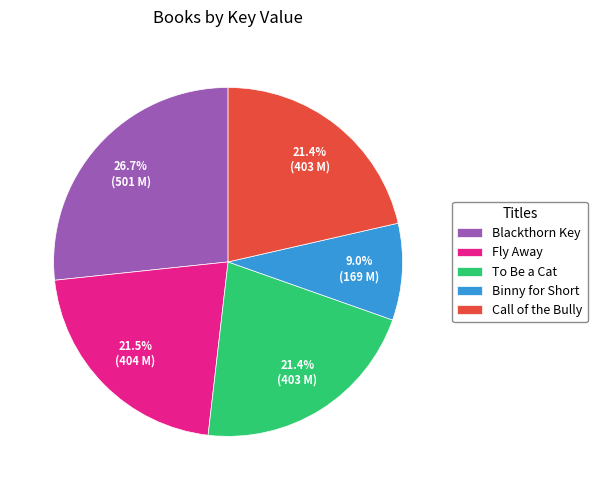

To the nearest percent, what is the average slice percentage?

20%